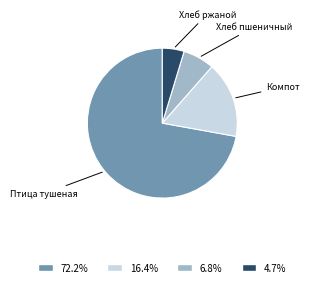

Is 72.2% the majority of the pie?

Yes